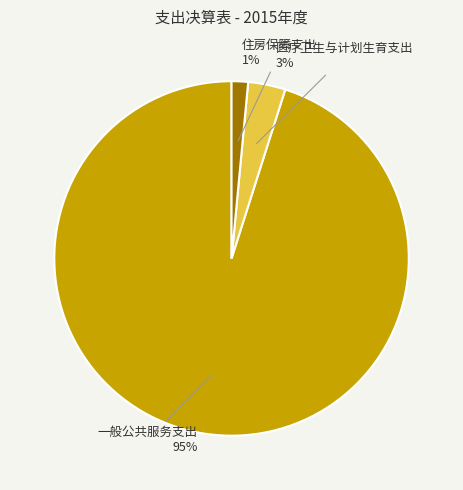

To the nearest percent, what is the average slice percentage?

33%